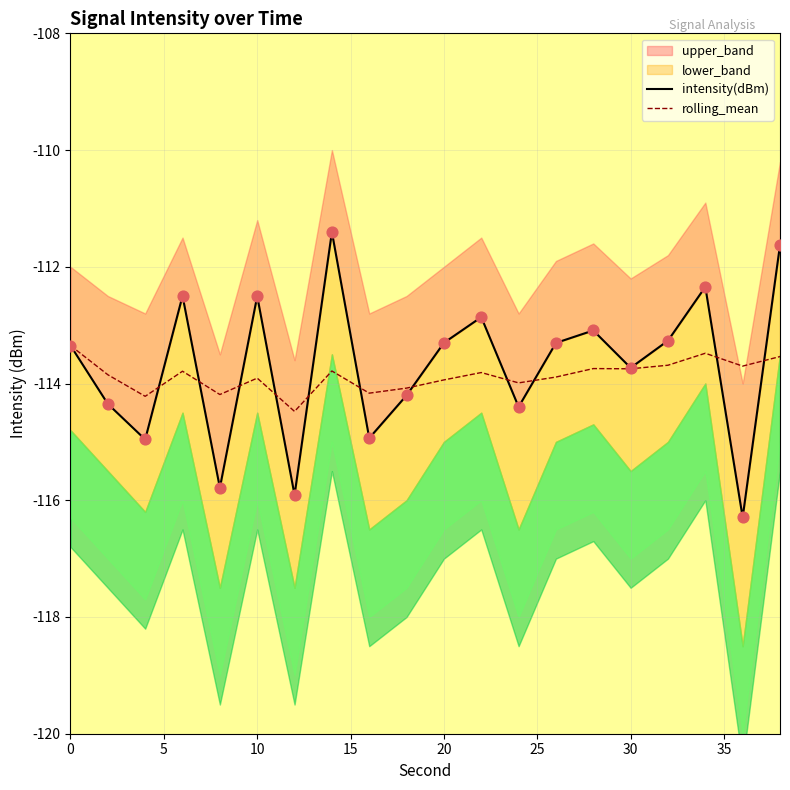

Which series has the widest spread of Y values?

intensity(dBm)